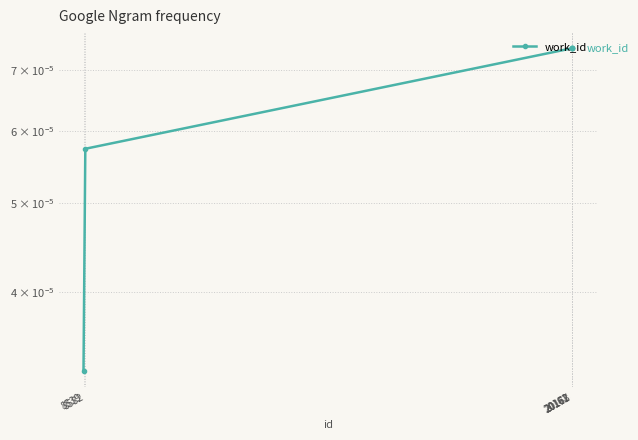

Which has a higher value, 8582 or 20172?

20172